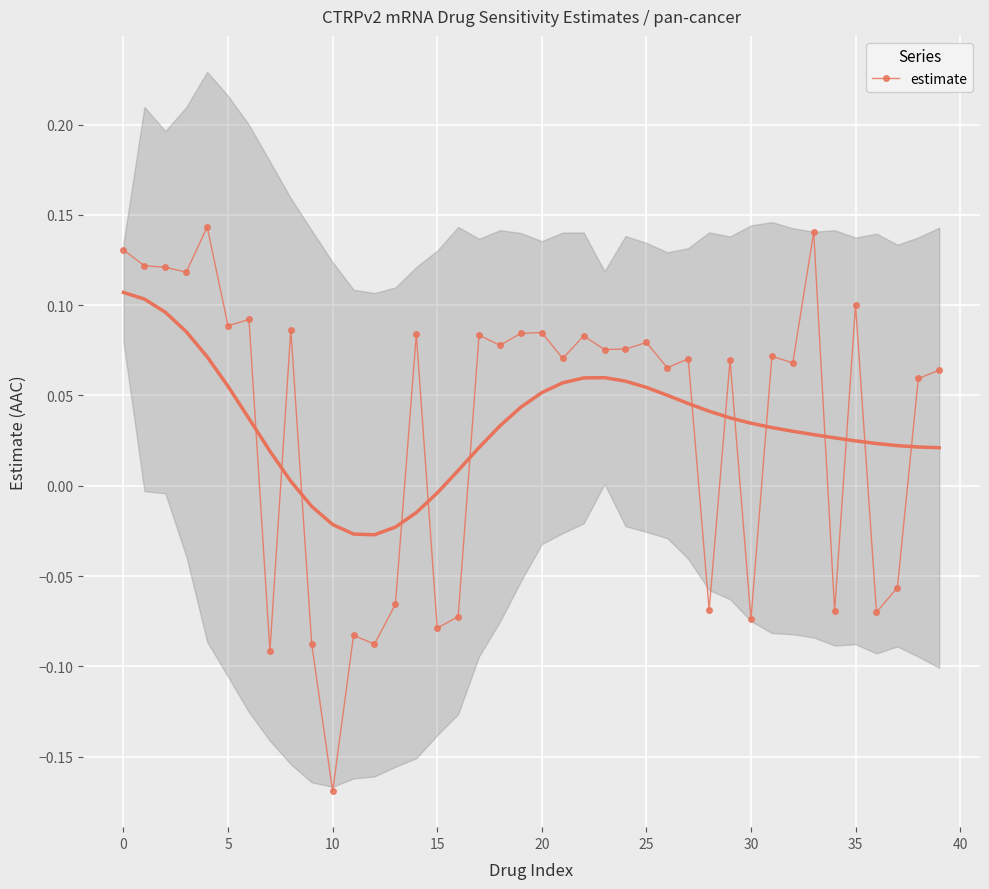

True or false: there are more than 2 points higher than both neighbors.

True